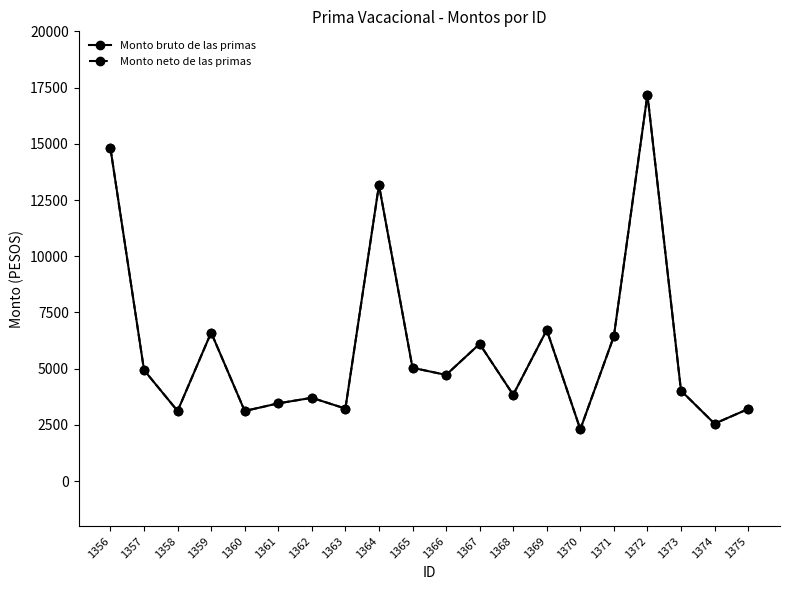

True or false: Monto bruto de las primas and Monto neto de las primas intersect in this chart.

False